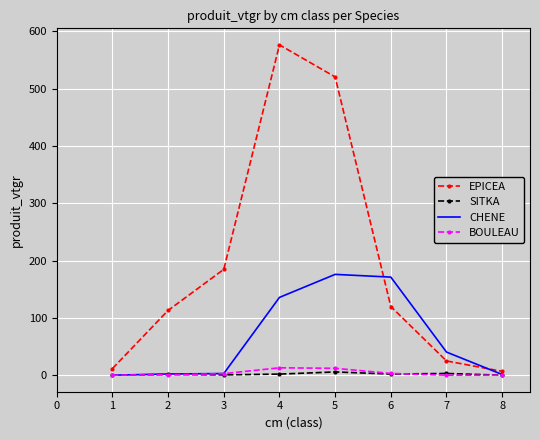

Which series has the largest total across all categories?

EPICEA